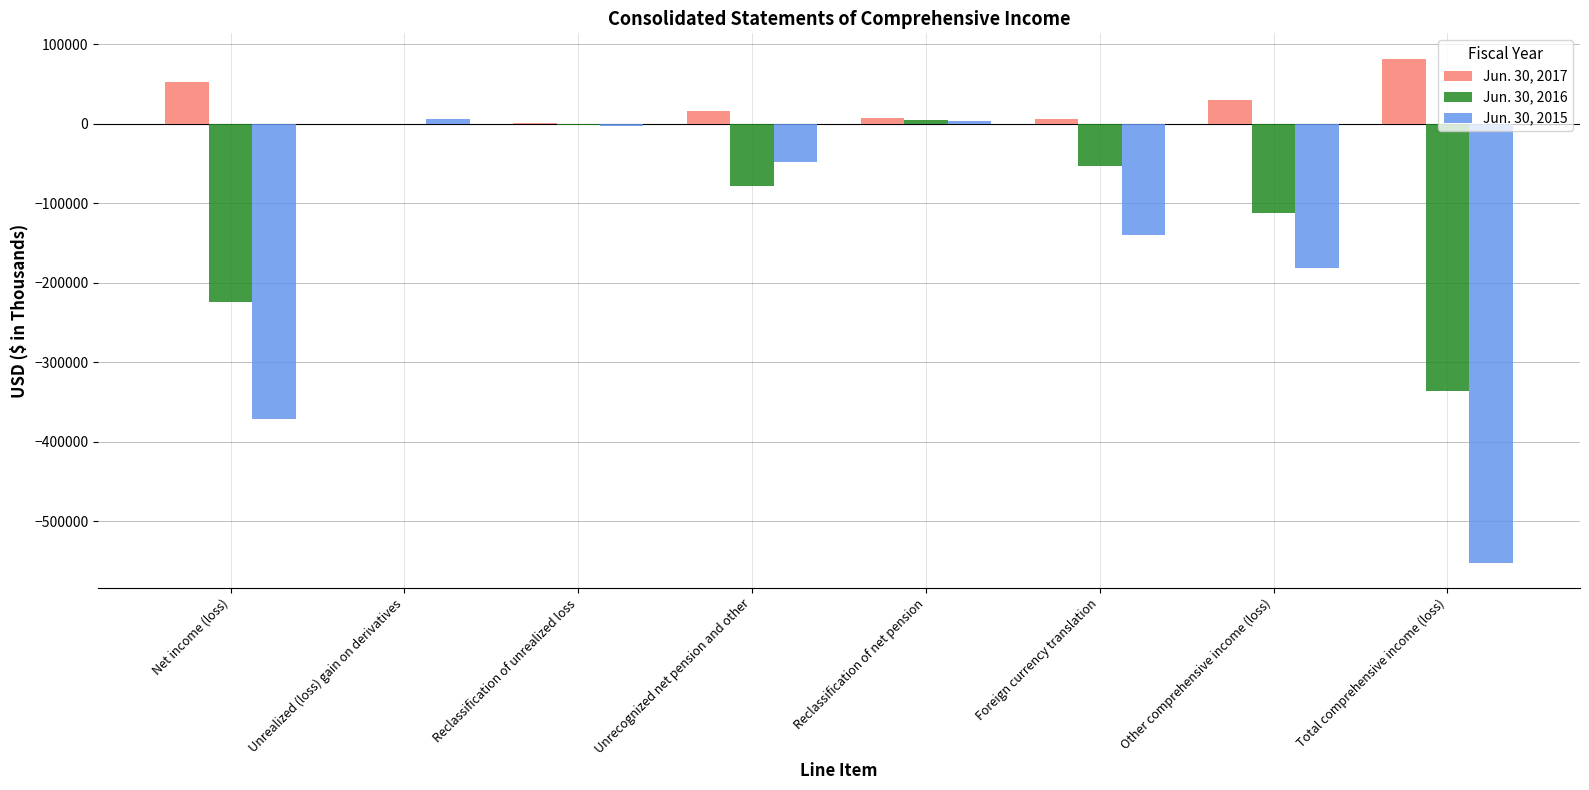

What is the greatest value displayed?

82079